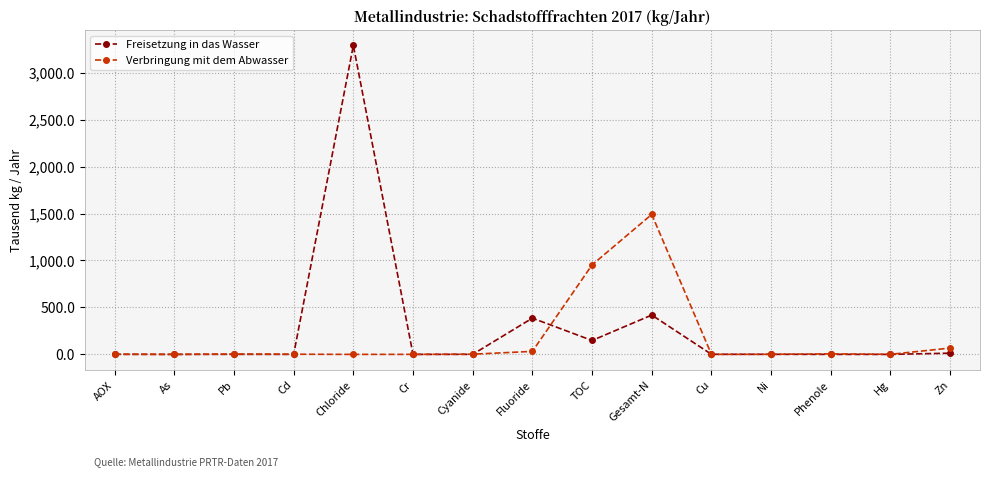

What is the value of the Freisetzung in das Wasser point at the 10th from the left?

418.8